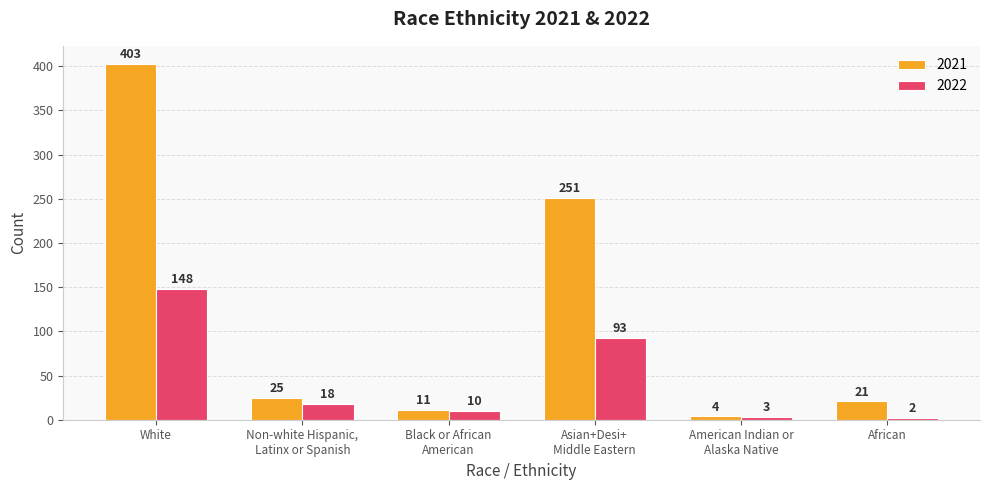

What are all the series names shown in the legend?

2021, 2022